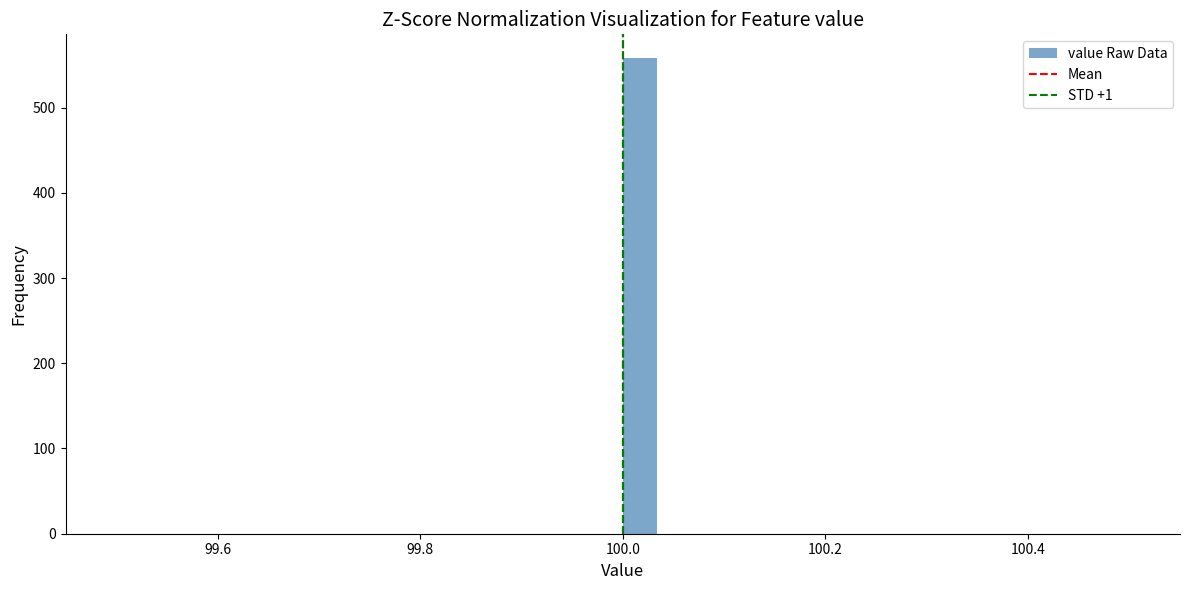

Read against the x-axis, roughly where is the centre of the tallest bar?

100.02